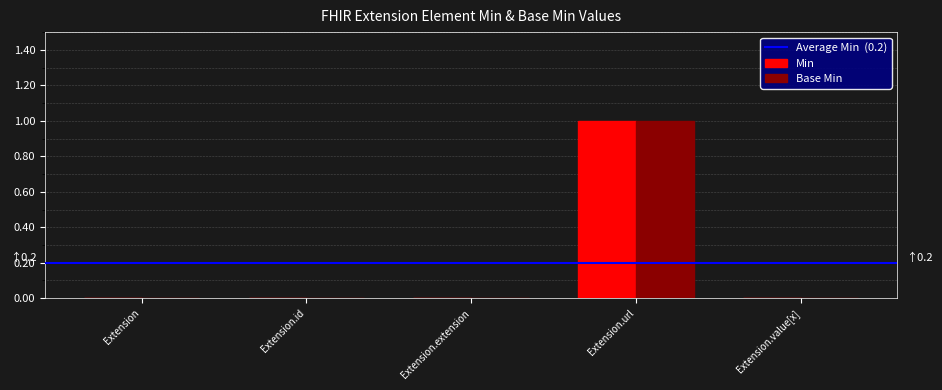

At which category is the sum across all series the highest?

Extension.url